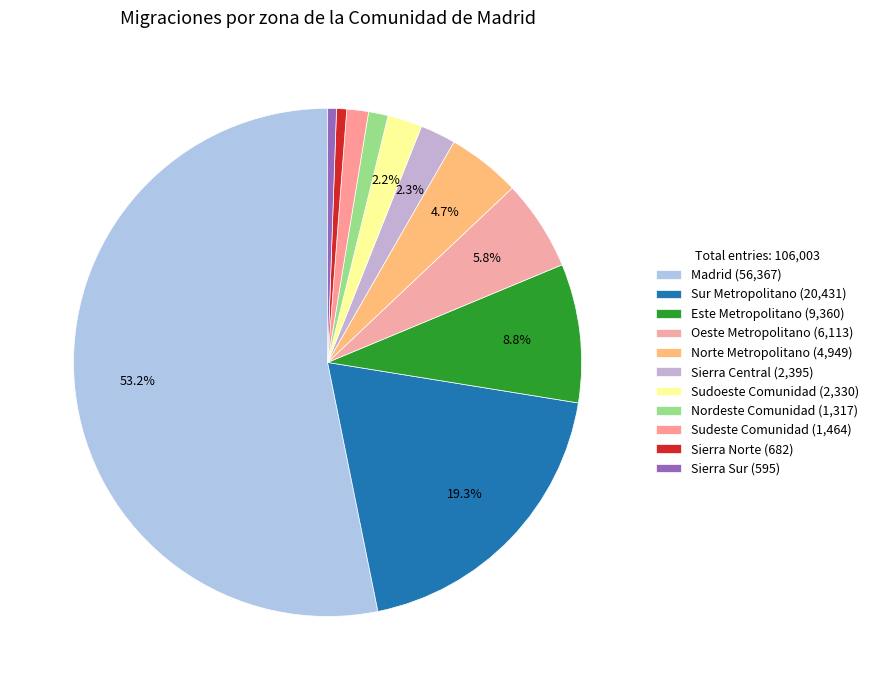

To the nearest percent, what is the average slice percentage?

9%